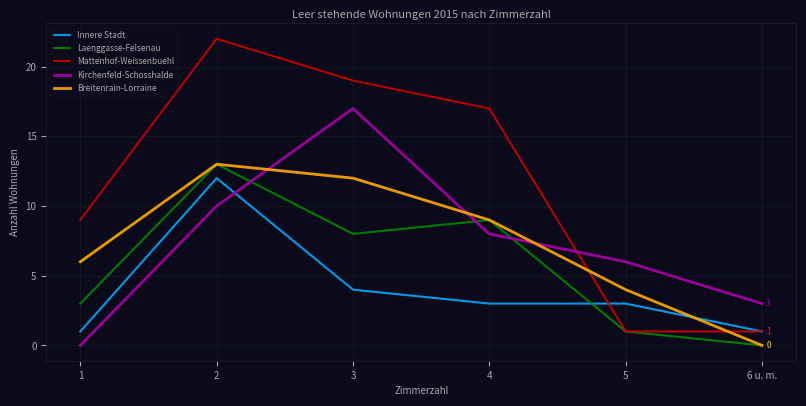

Rank the categories by Laenggasse-Felsenau value from highest to lowest.

2, 4, 3, 1, 5, 6 u. m.